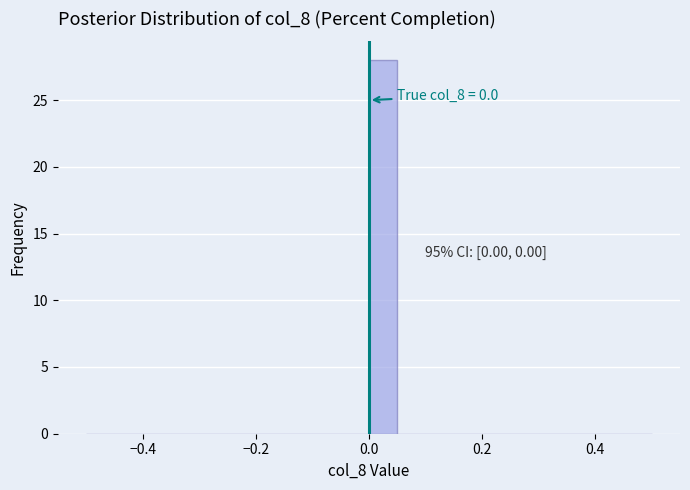

Read against the x-axis, roughly where is the centre of the tallest bar?

0.02